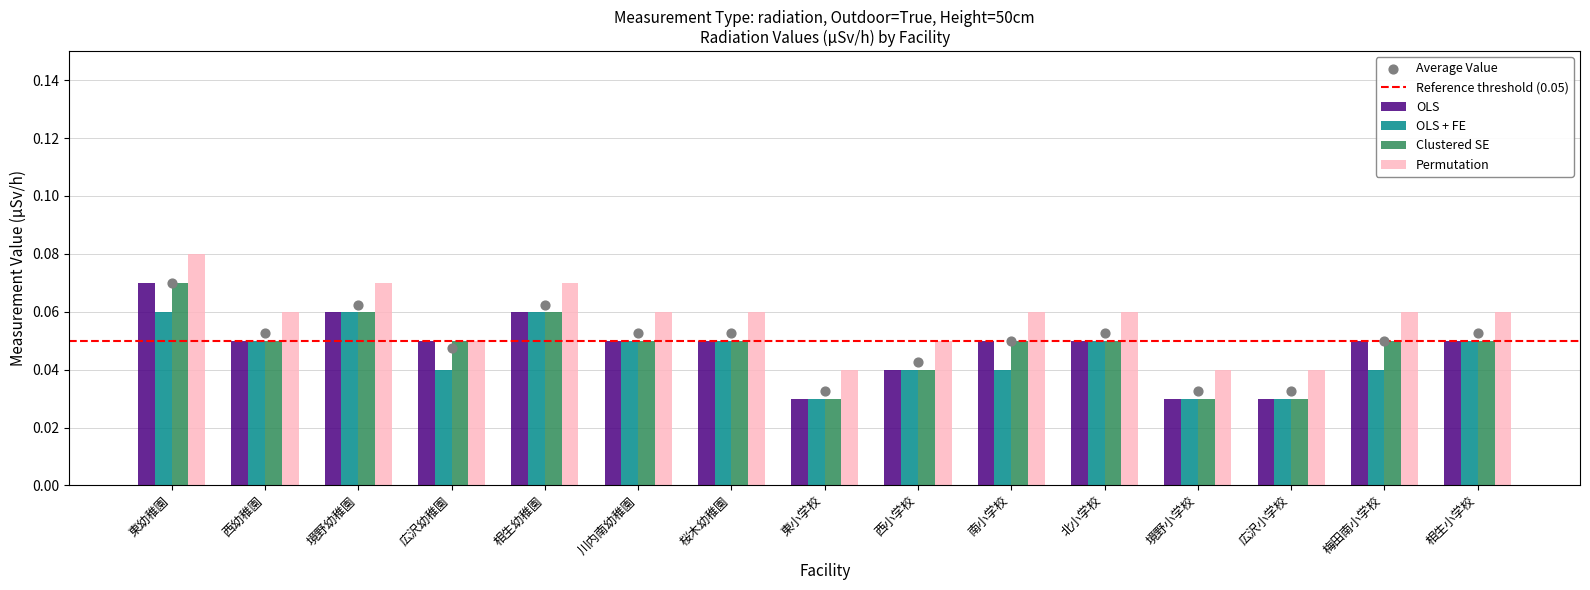

Which series contains the highest Y value?

Permutation